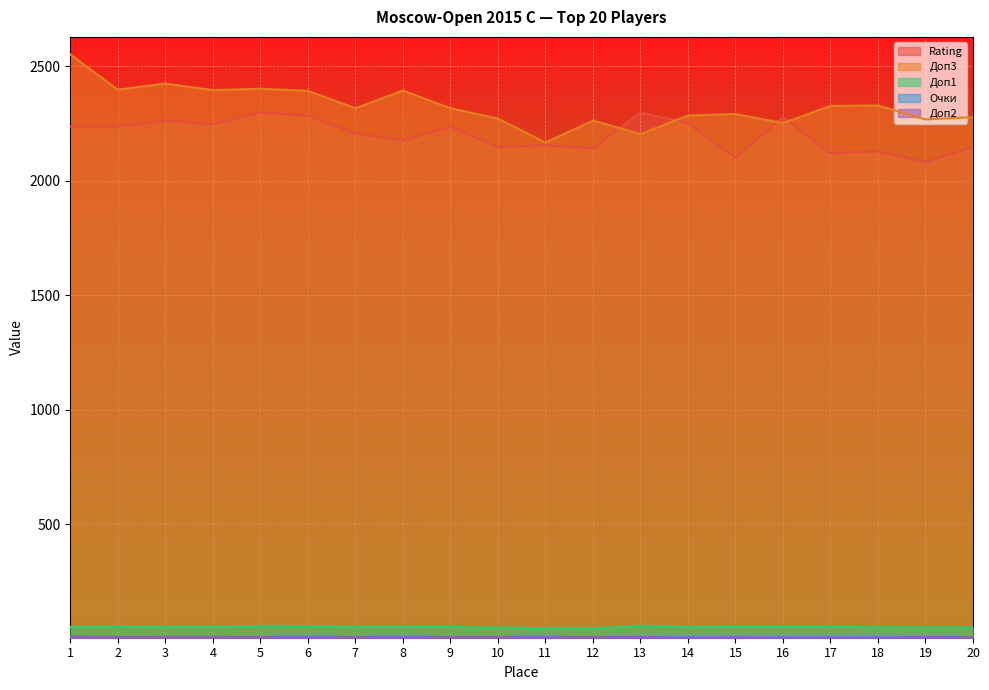

Reading left to right, list all the values displayed in this chart.

Rating: 1=2236.0	2=2236.0	3=2262.0	4=2246.0	5=2298.0	6=2284.0	7=2206.0	8=2175.0	9=2235.0	10=2147.0	11=2154.0	12=2141.0	13=2297.0	14=2251.0	15=2099.0	16=2277.0	17=2120.0	18=2128.0	19=2081.0	20=2147.0
Доп3: 1=2551.0	2=2397.0	3=2424.0	4=2395.0	5=2401.0	6=2392.0	7=2316.0	8=2393.0	9=2316.0	10=2271.0	11=2166.0	12=2262.0	13=2203.0	14=2284.0	15=2291.0	16=2251.0	17=2326.0	18=2328.0	19=2267.0	20=2277.0
Доп1: 1=51.0	2=53.0	3=52.0	4=51.0	5=55.5	6=55.0	7=51.5	8=51.5	9=50.5	10=48.5	11=45.5	12=44.0	13=56.0	14=52.0	15=51.0	16=51.0	17=50.5	18=50.0	19=49.5	20=49.0
Очки: 1=8.5	2=7.5	3=7.5	4=7.5	5=7.0	6=7.0	7=7.0	8=7.0	9=7.0	10=7.0	11=7.0	12=7.0	13=6.5	14=6.5	15=6.5	16=6.5	17=6.5	18=6.5	19=6.5	20=6.5
Доп2: 1=8.0	2=7.0	3=6.0	4=6.0	5=6.0	6=5.0	7=6.0	8=5.0	9=6.0	10=6.0	11=5.0	12=7.0	13=6.0	14=4.0	15=5.0	16=4.0	17=4.0	18=4.0	19=6.0	20=5.0